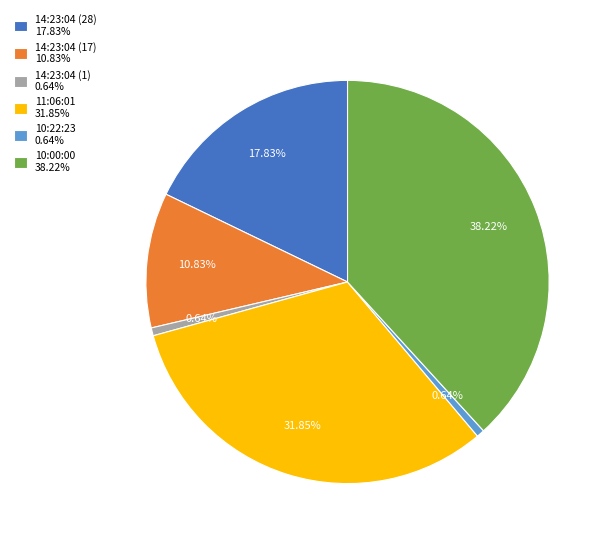

To the nearest percent, what is the difference between the largest and smallest slice percentages?

38%